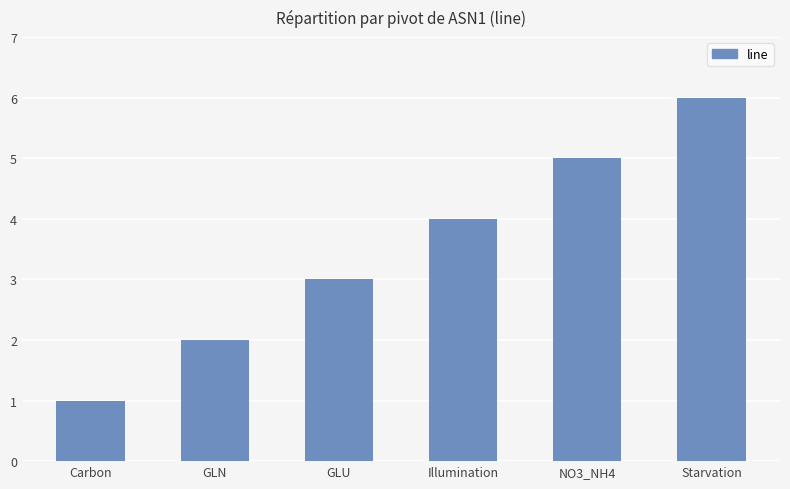

Reading left to right, what are all the values shown in this chart?

Carbon=1	GLN=2	GLU=3	Illumination=4	NO3_NH4=5	Starvation=6